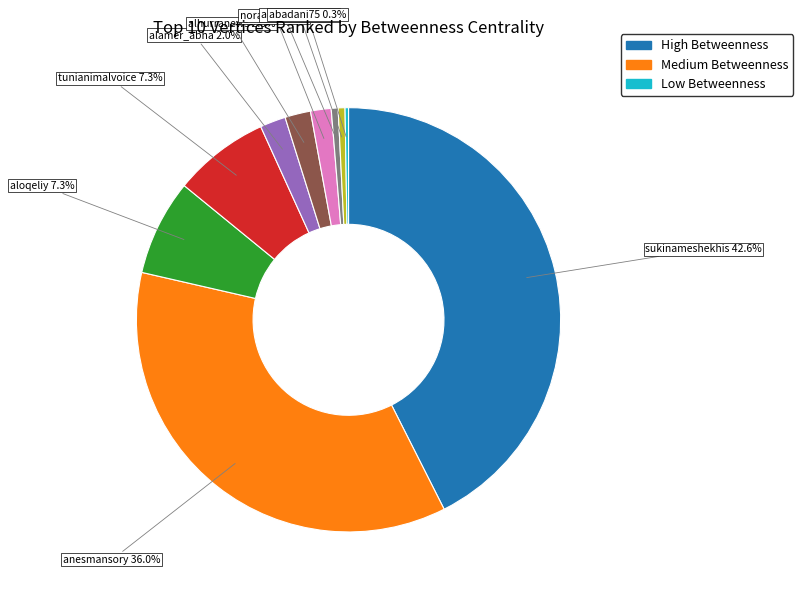

To the nearest percent, what is the average slice percentage?

10%